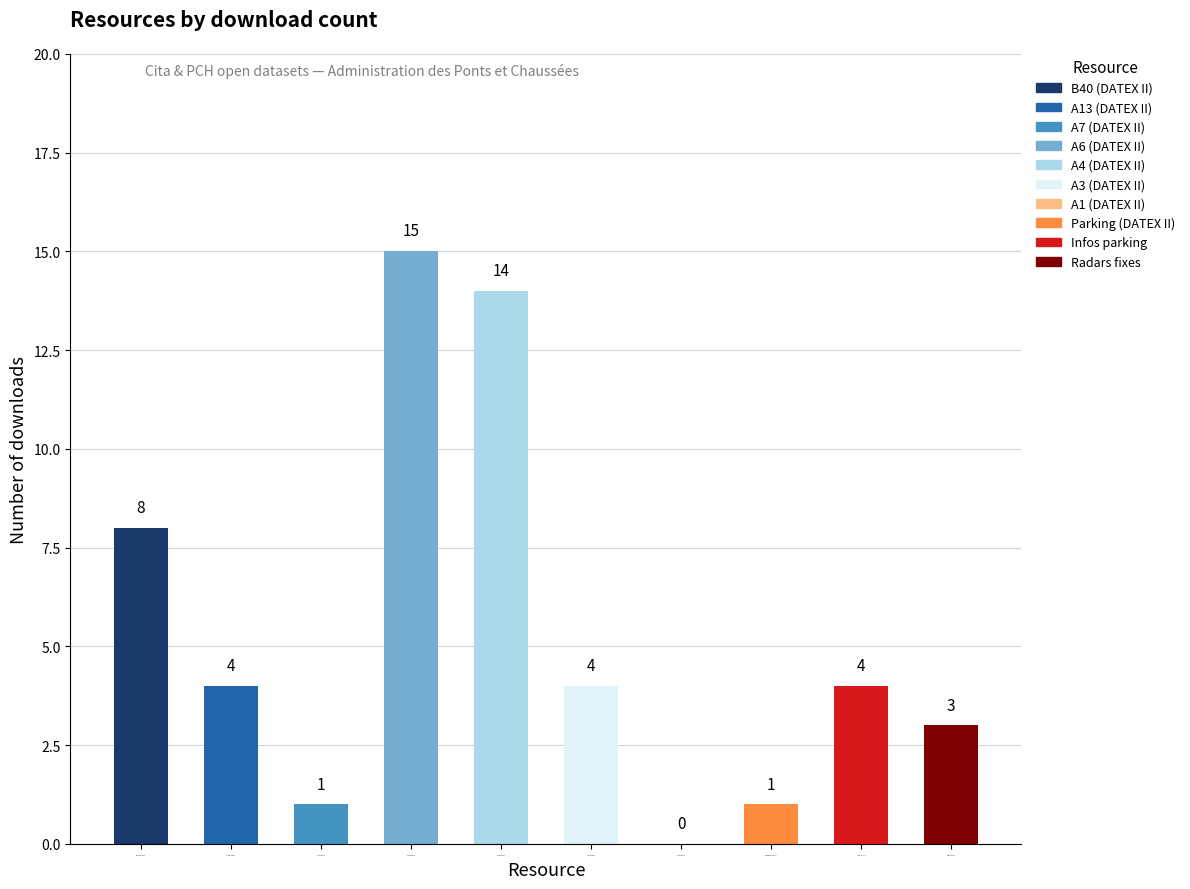

The chart shows a value of 10 at A6 (DATEX II). True or false?

False